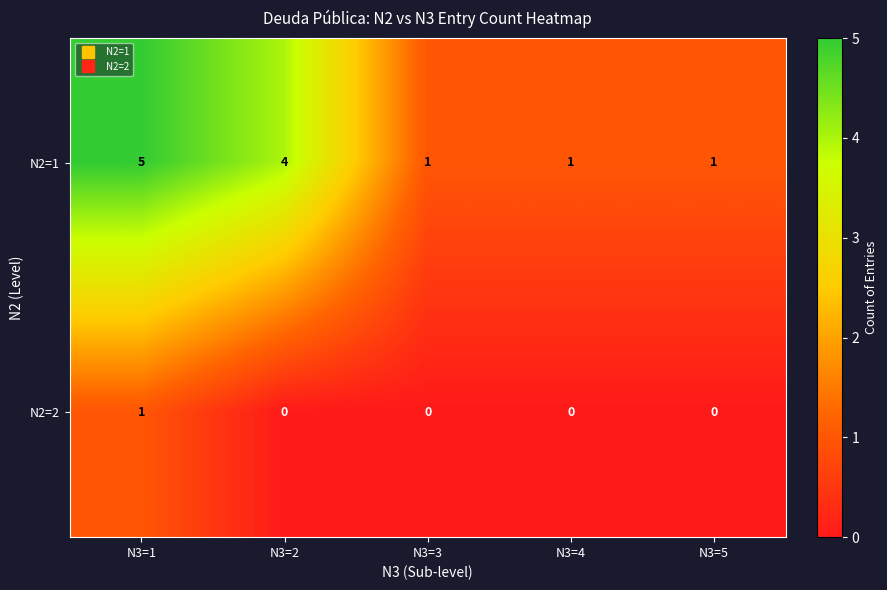

Which category has the highest value across all series?

N3=1